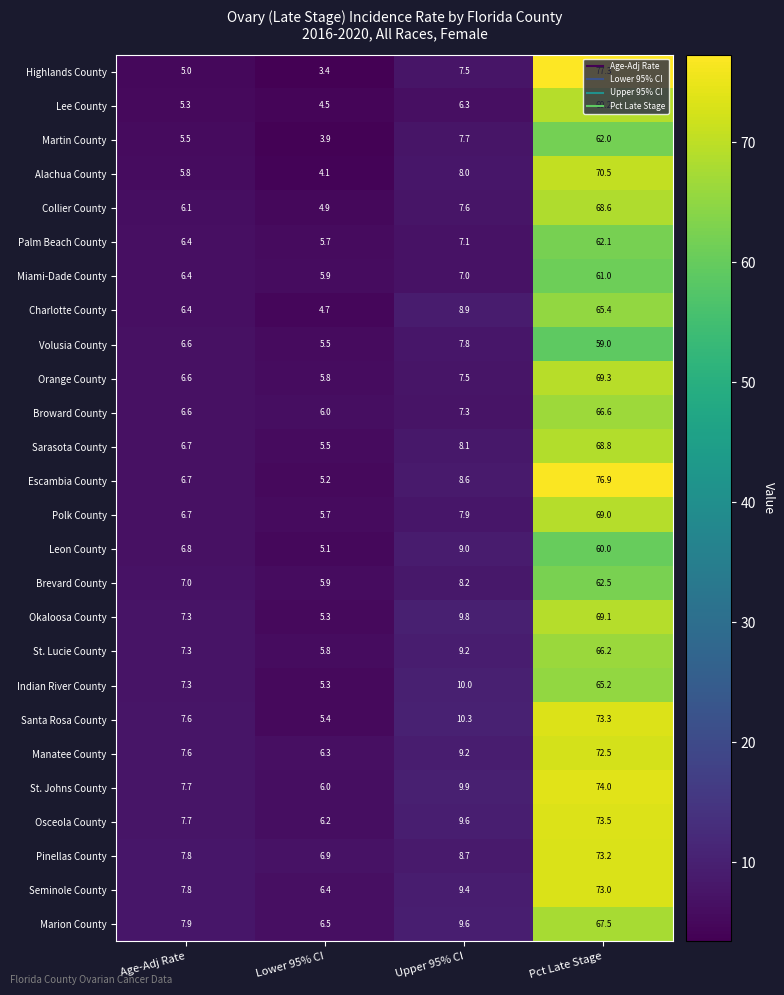

How many categories are shown in the chart?

4